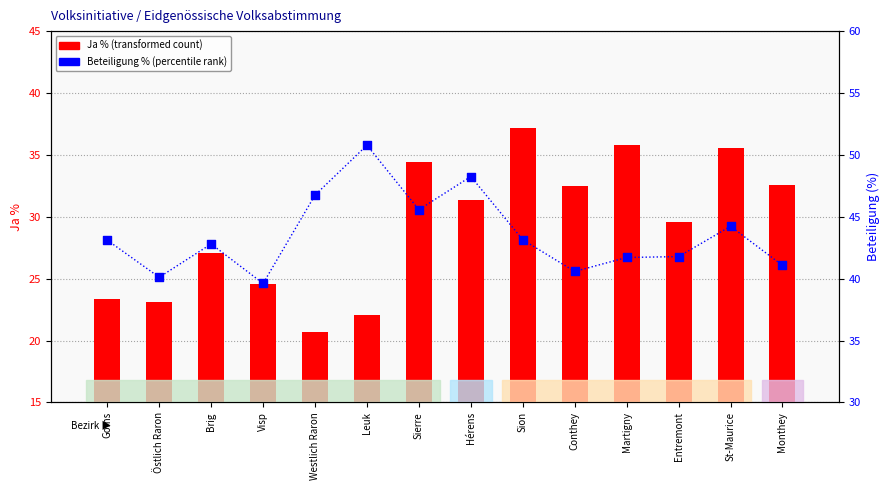

Is the value of Ja % at Sion greater than the value of Beteiligung (%) at Östlich Raron?

No